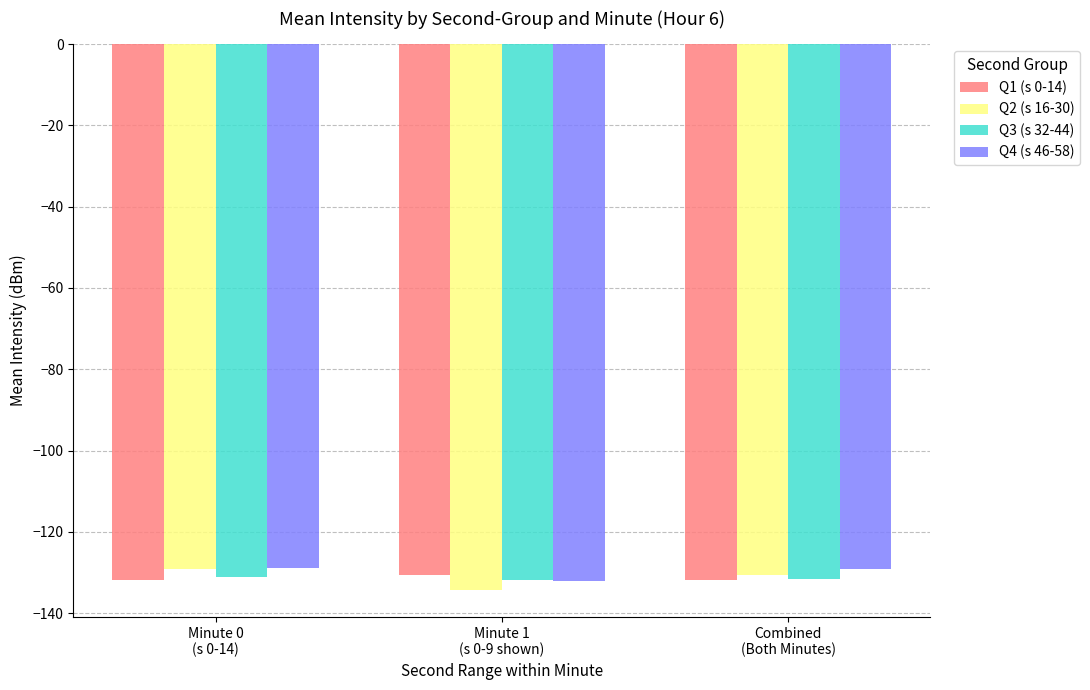

What is the highest value of the Q3 (s 32-44) series?

-131.2